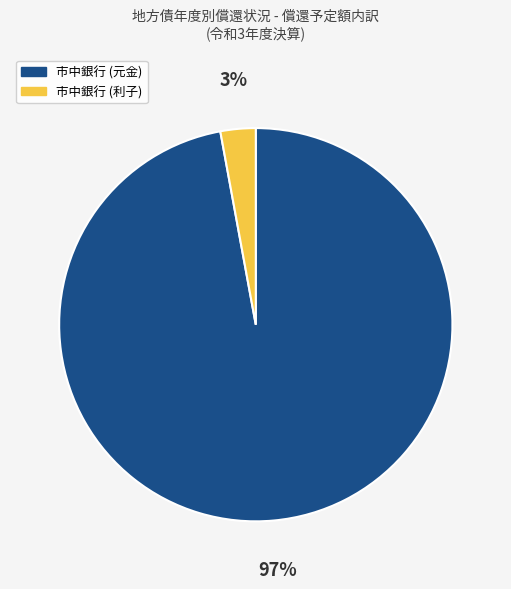

Count the number of slices in the pie.

2